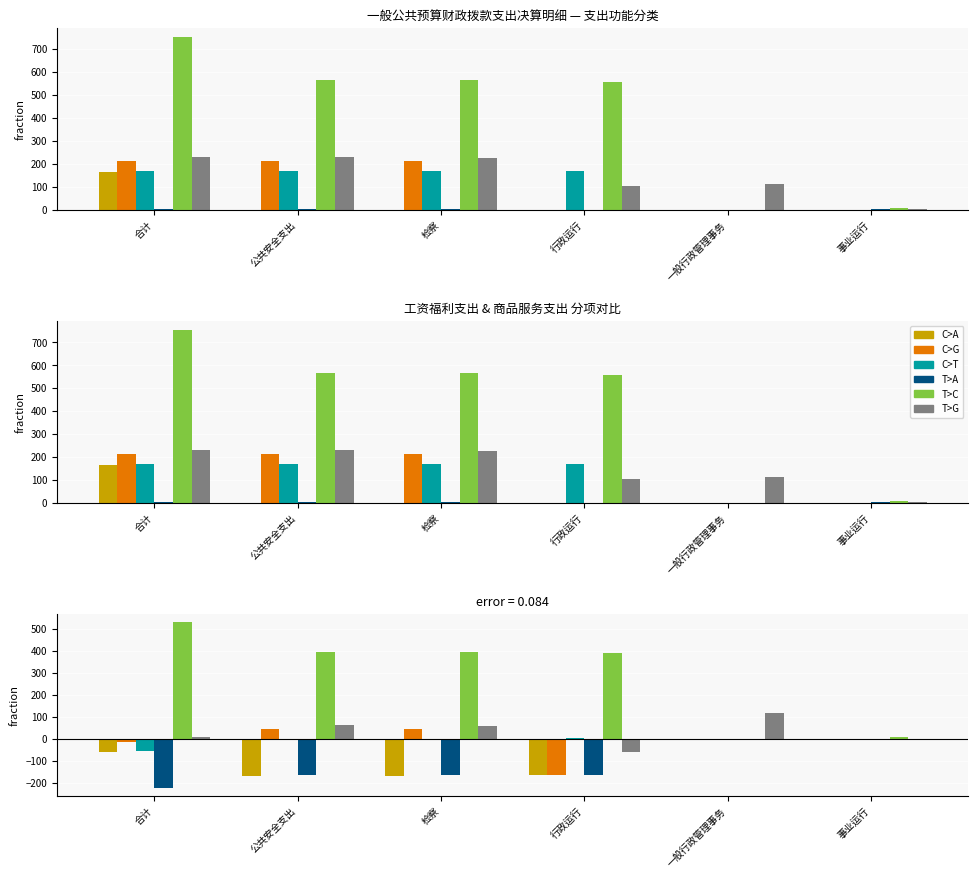

At which label does 津贴补贴 first exceed 0?

公共安全支出